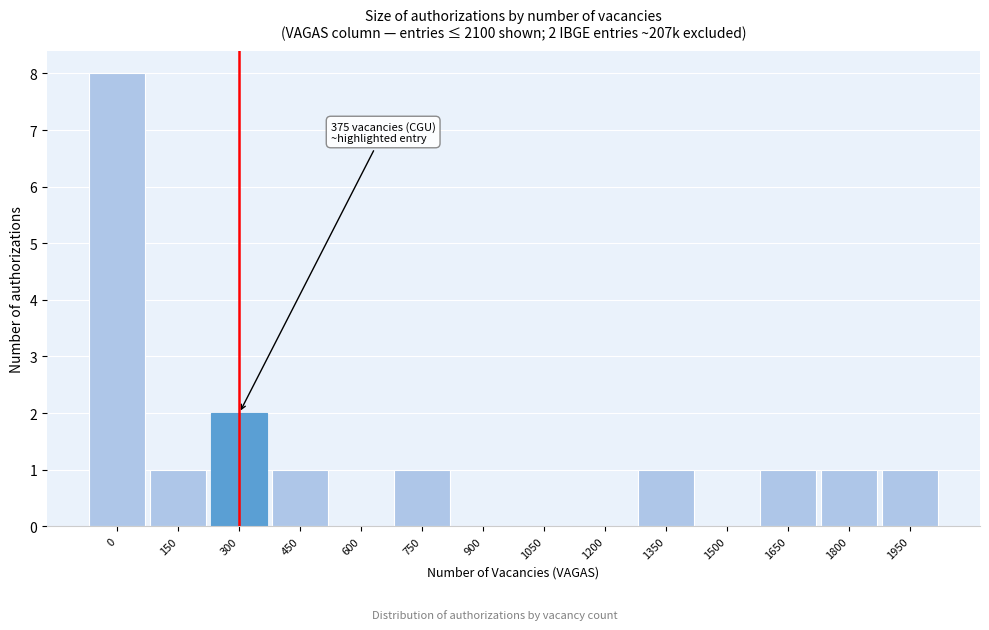

Reading right to left, transcribe all the data shown in this chart.

1950=1	1800=1	1650=1	1500=0	1350=1	1200=0	1050=0	900=0	750=1	600=0	450=1	300=2	150=1	0=8